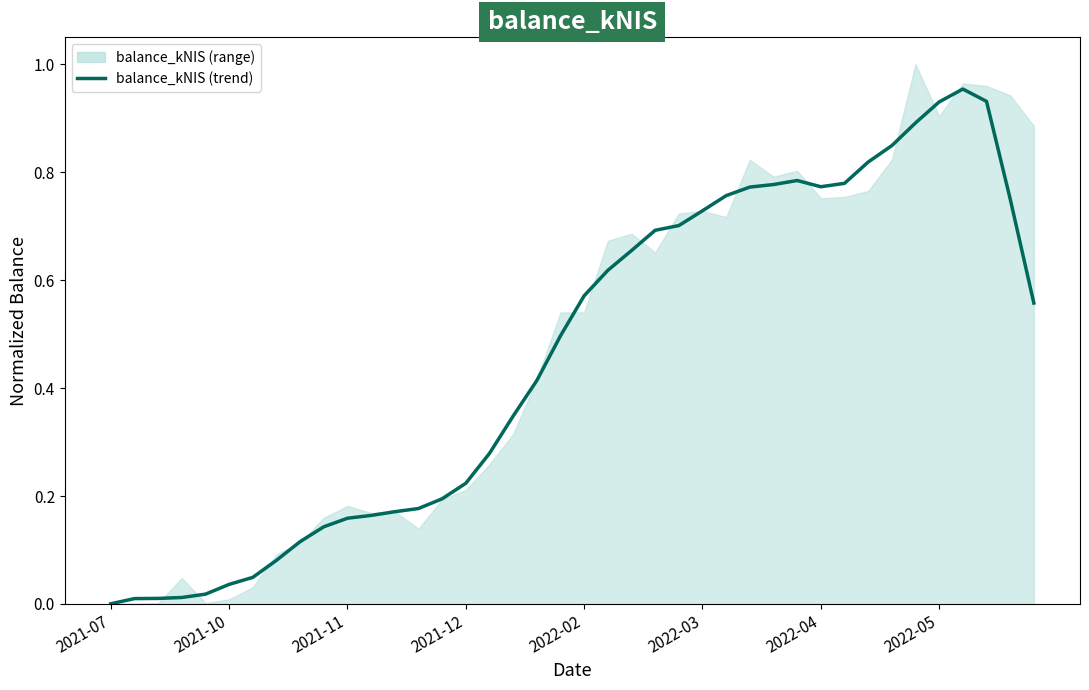

Which category has the lowest value across all series?

2021-07